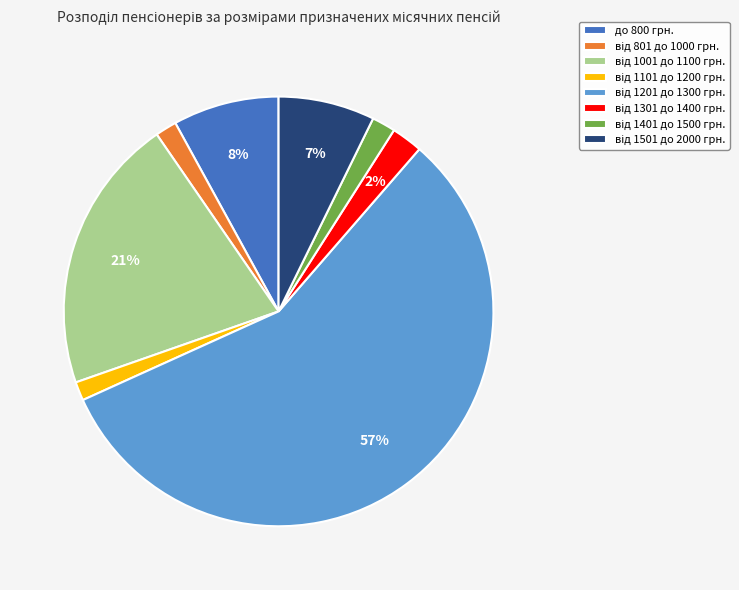

How many segments does this pie chart have?

8